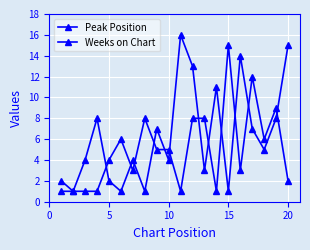

How many categories are shown in the chart?

20